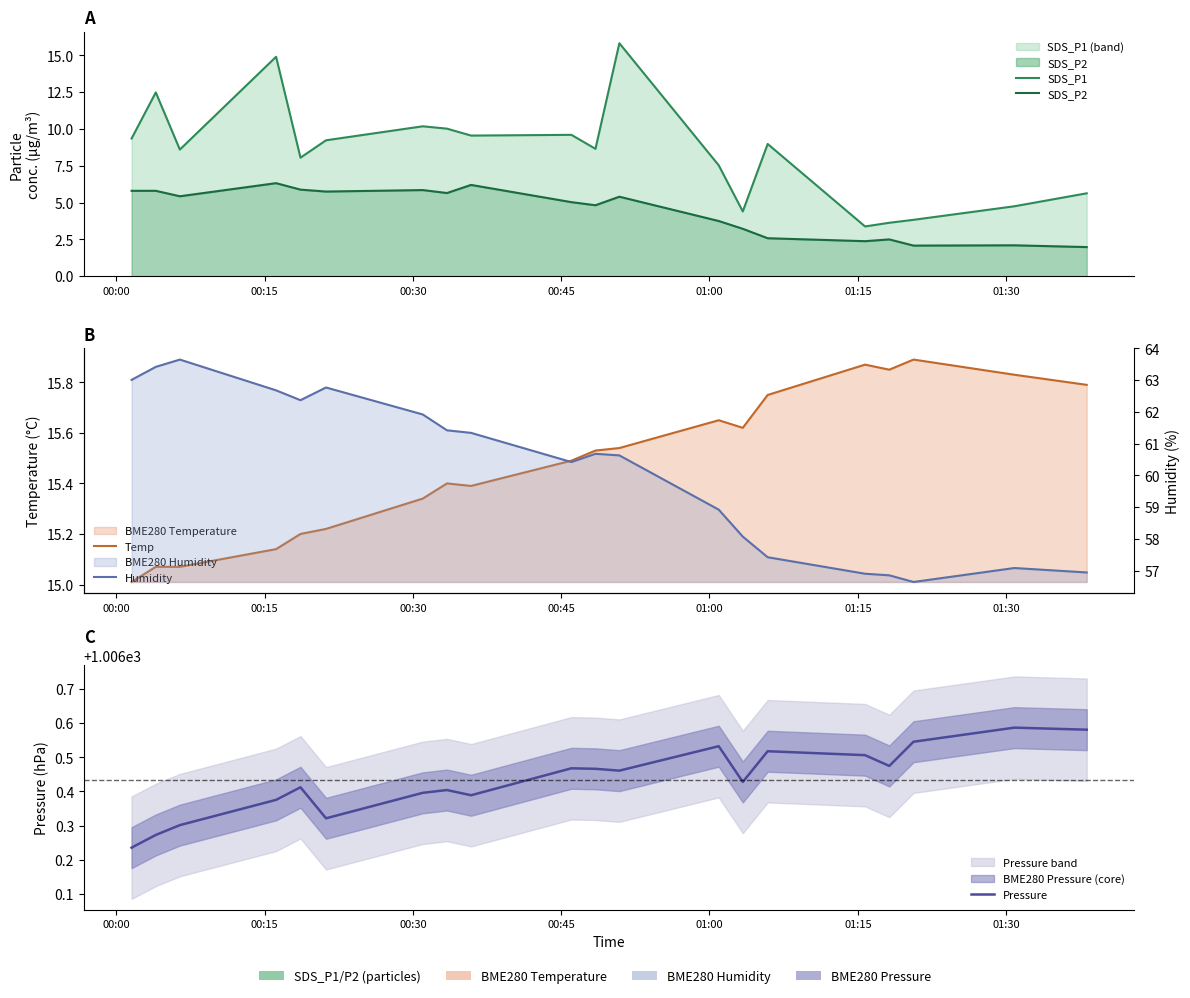

What is the greatest value displayed?

1006.6